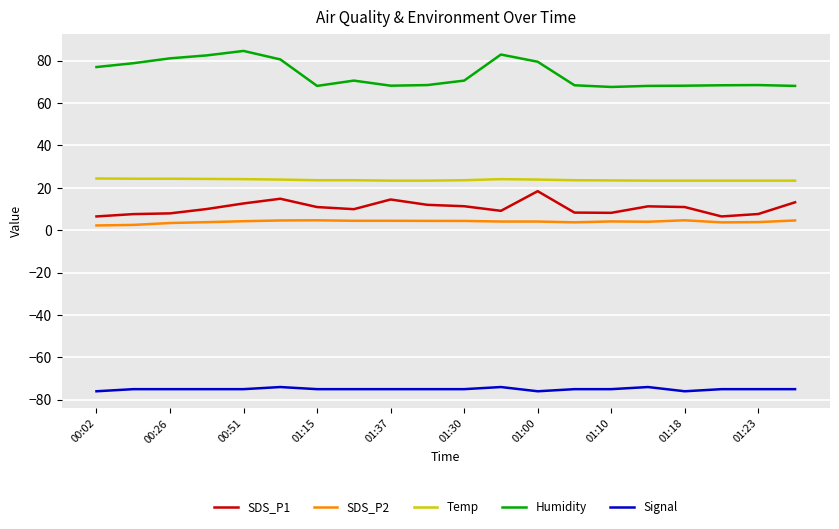

What is the minimum value for Humidity?

67.6